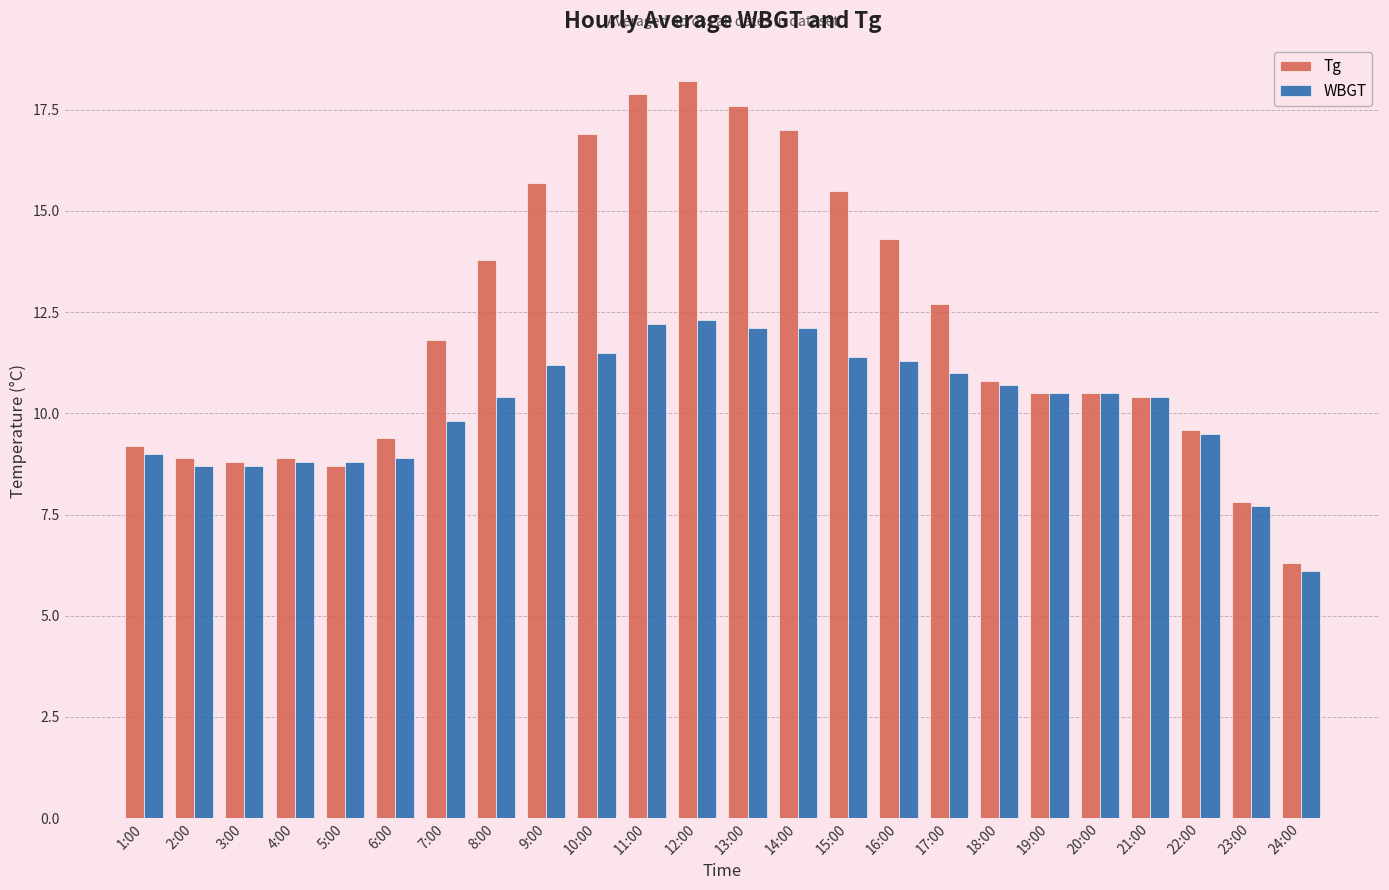

What is the sum of the Tg values at 19:00 and 6:00?

19.9